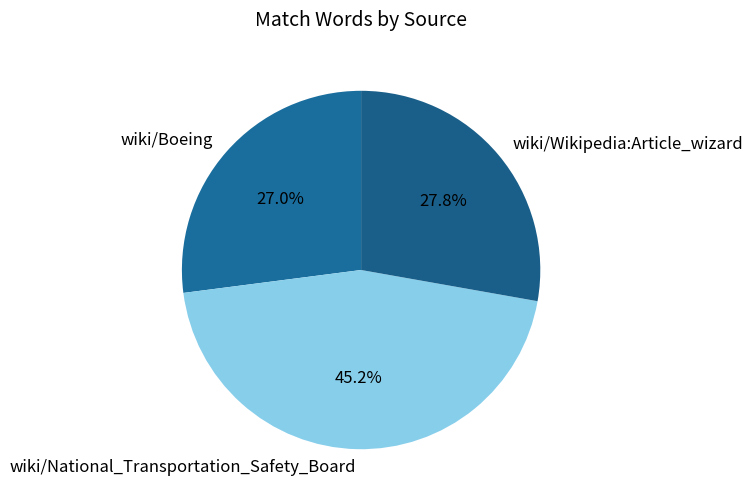

What is the largest slice in the pie chart?

wiki/National_Transportation_Safety_Board